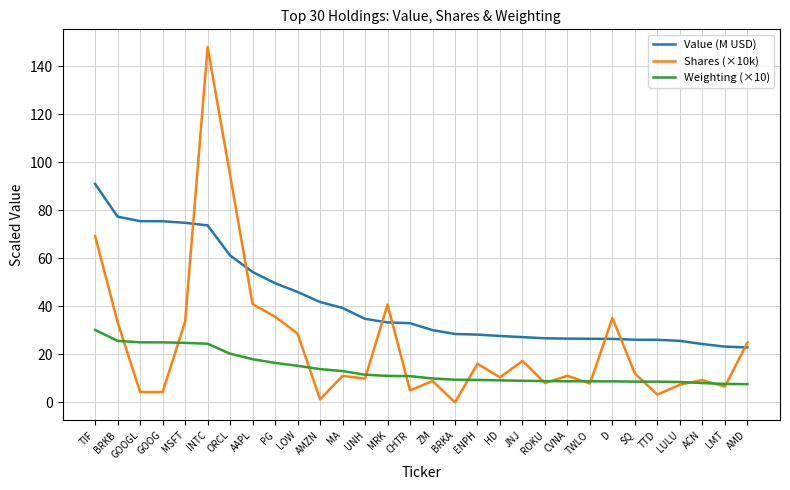

At which label does Shares (×10k) first exceed 11?

TIF